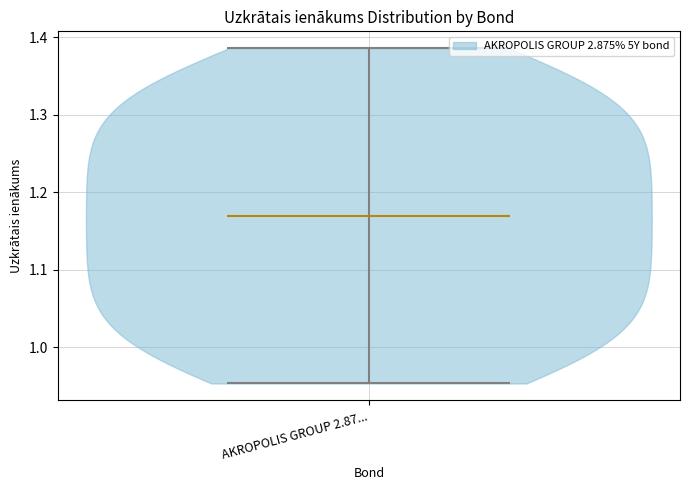

Read this violin plot against the y-axis: where its median line is, and the lowest and highest points the violin reaches. The values are not printed on the chart, so give them approximately, as read against the axis.

median line 1.17, lowest point 0.95, highest point 1.39